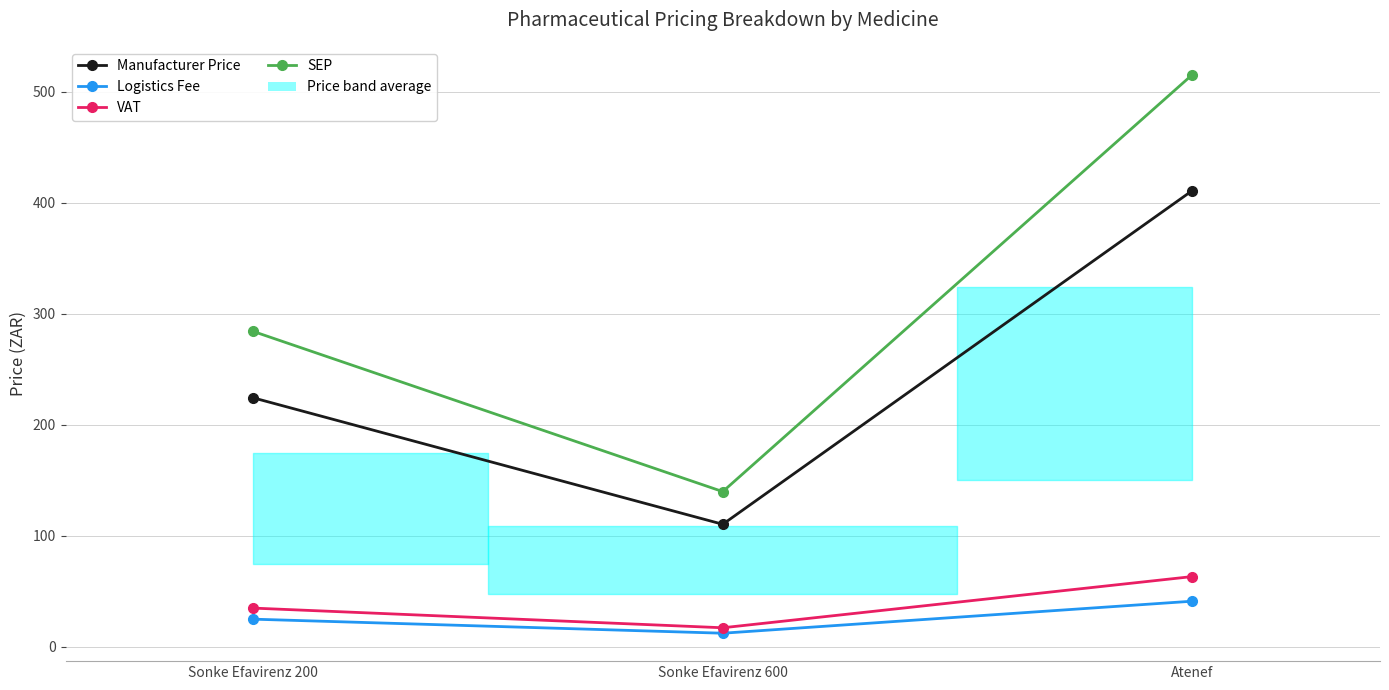

The VAT series shows 34.9 at Sonke Efavirenz 200. True or false?

True